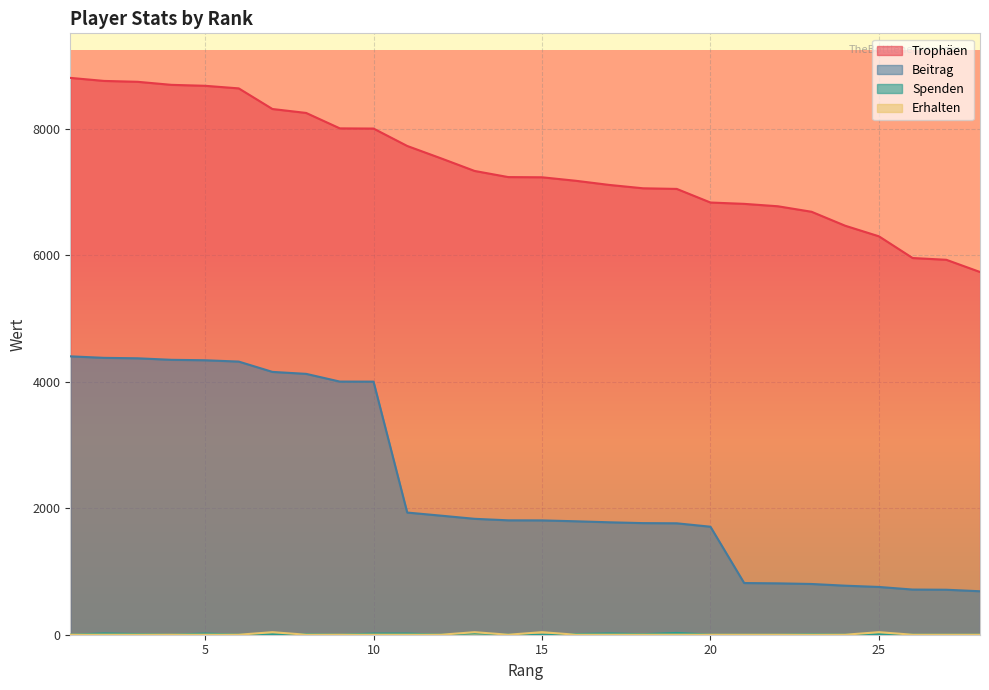

Which label corresponds to the smallest value in the chart?

1